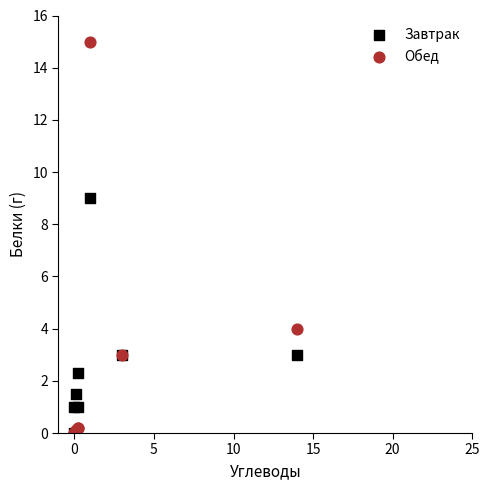

Across all series, what Y value is closest to 7?

9.0